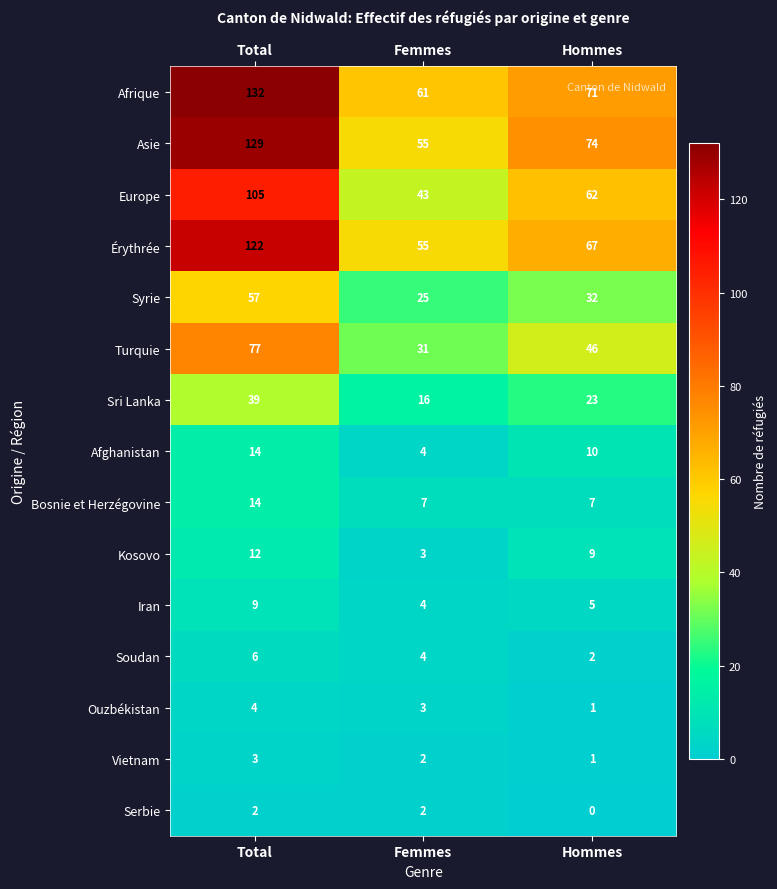

Which series has the largest total across all categories?

Afrique